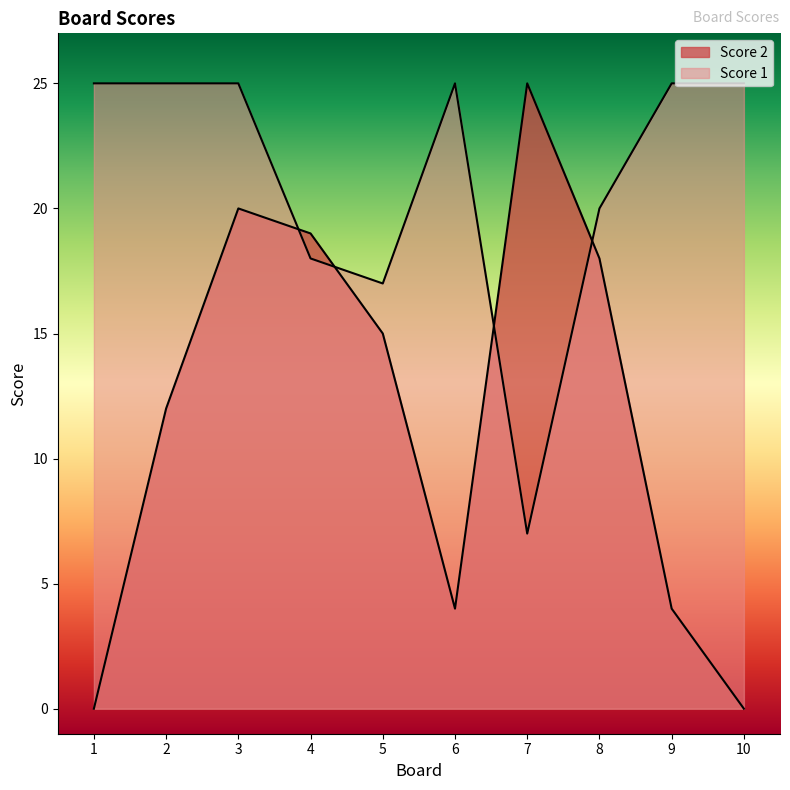

Reading left to right, transcribe all the data shown in this chart.

Score 1: 1=25	2=25	3=25	4=18	5=17	6=25	7=7	8=20	9=25	10=25
Score 2: 1=0	2=12	3=20	4=19	5=15	6=4	7=25	8=18	9=4	10=0